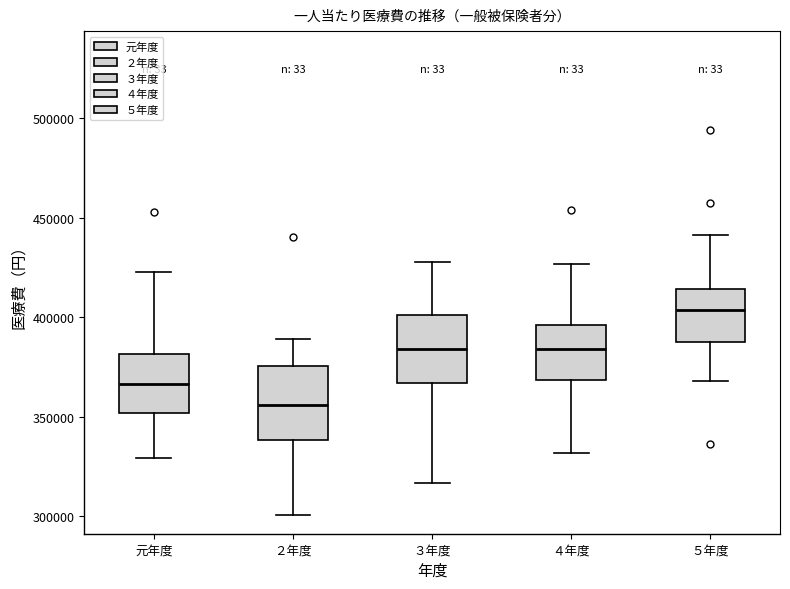

Where is the lower edge of the box for ４年度 on the y-axis? The values are not printed on the chart, so give them approximately, as read against the axis.

370000